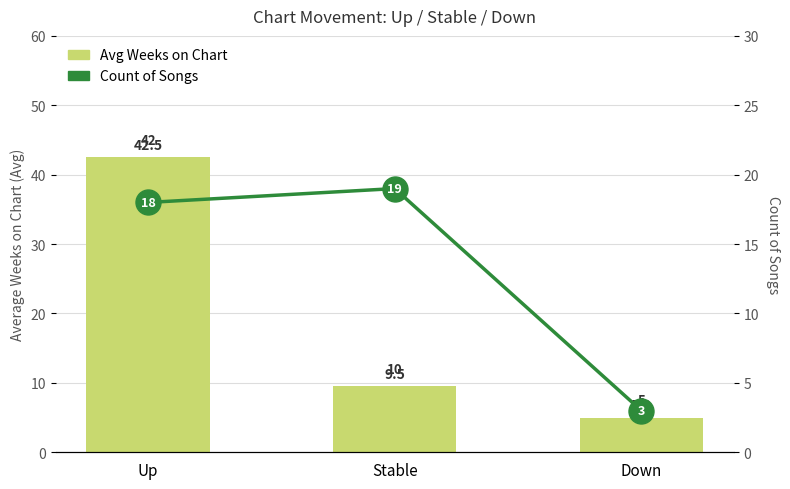

How many groups of bars are there?

3